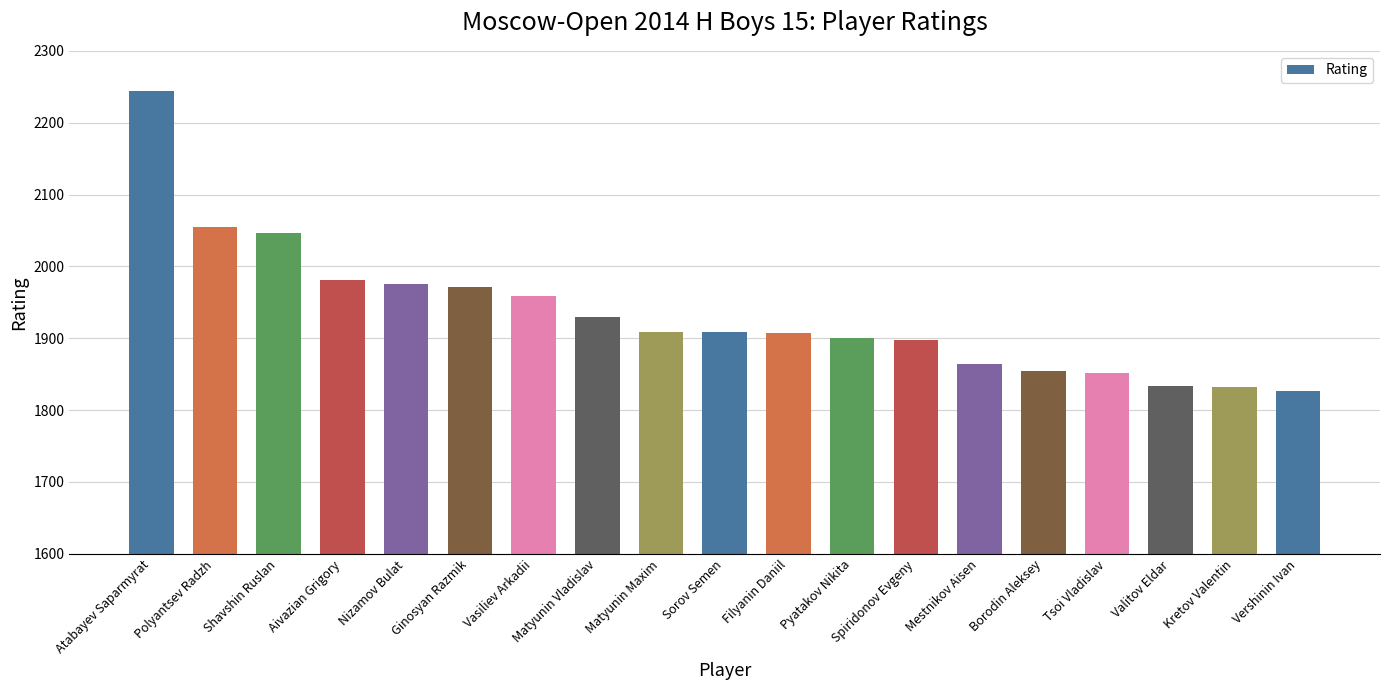

What is the value of the 8th bar from the left?

1929